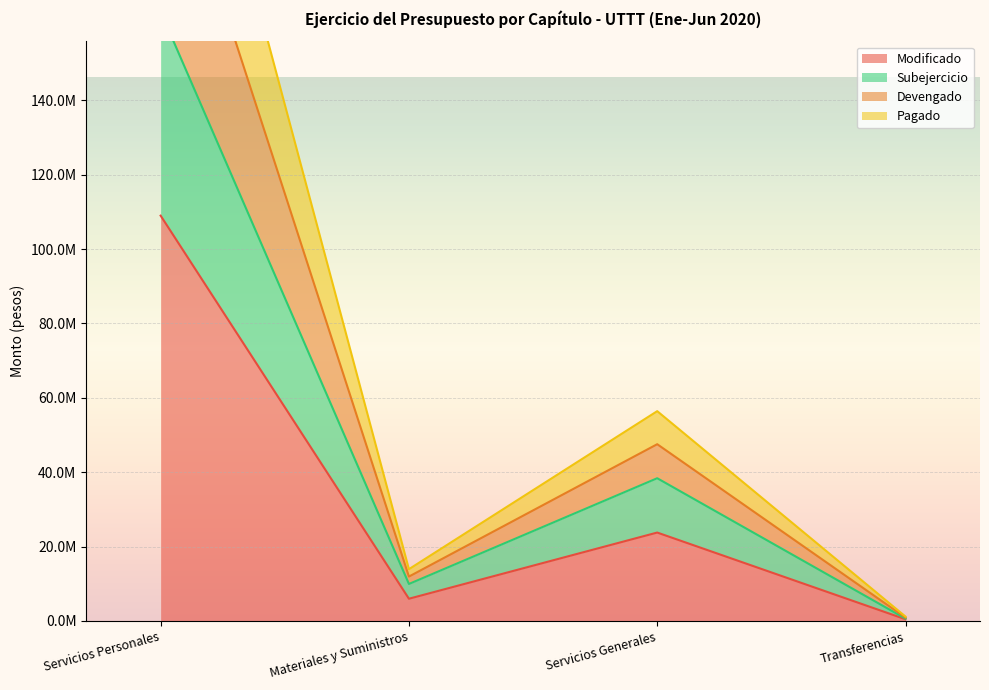

At which category is the sum across all series the highest?

Servicios Personales